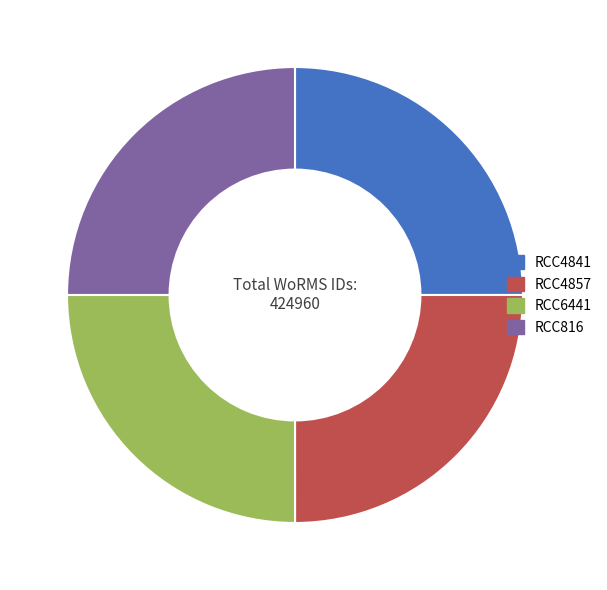

True or false: RCC4841 accounts for 17% of the total.

False